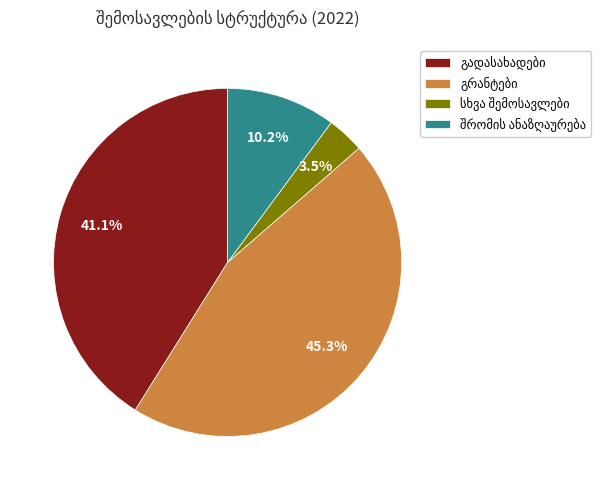

Is there a majority slice in this chart?

No